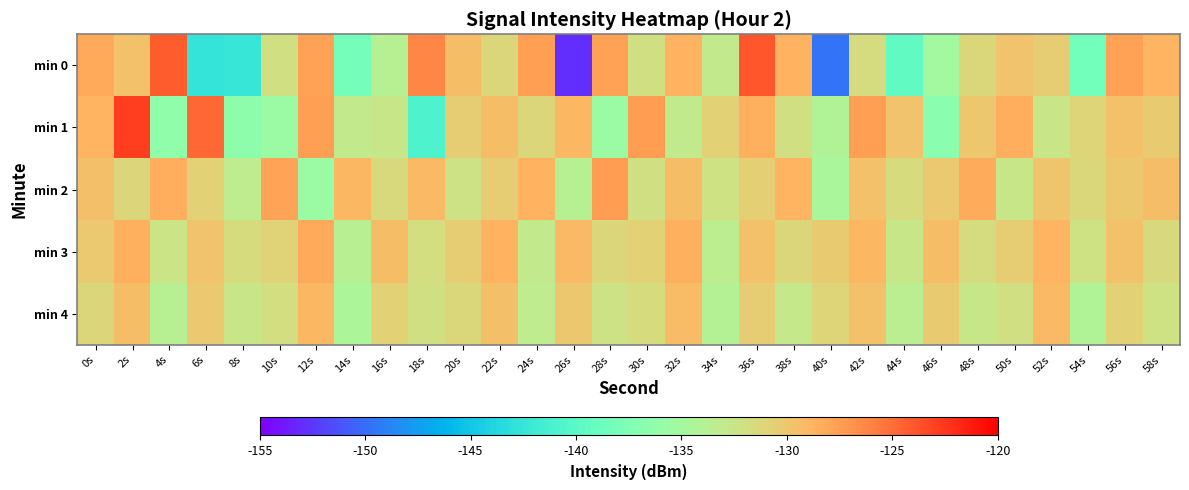

Rank the series at 0s from lowest to highest value.

min 4, min 3, min 2, min 1, min 0